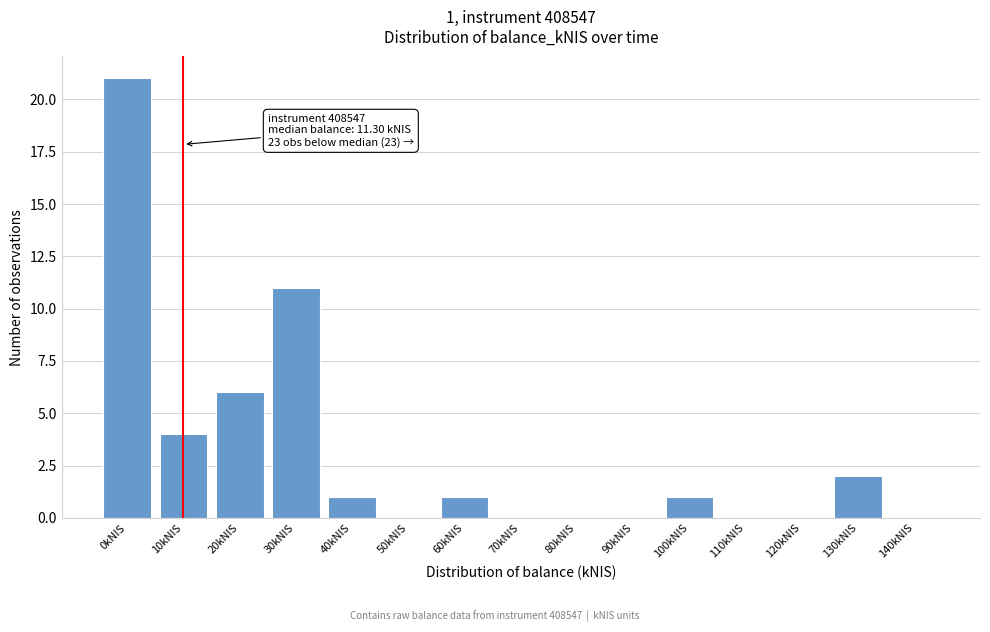

Reading left to right, list all the values displayed in this chart.

0kNIS=21	10kNIS=4	20kNIS=6	30kNIS=11	40kNIS=1	50kNIS=0	60kNIS=1	70kNIS=0	80kNIS=0	90kNIS=0	100kNIS=1	110kNIS=0	120kNIS=0	130kNIS=2	140kNIS=0